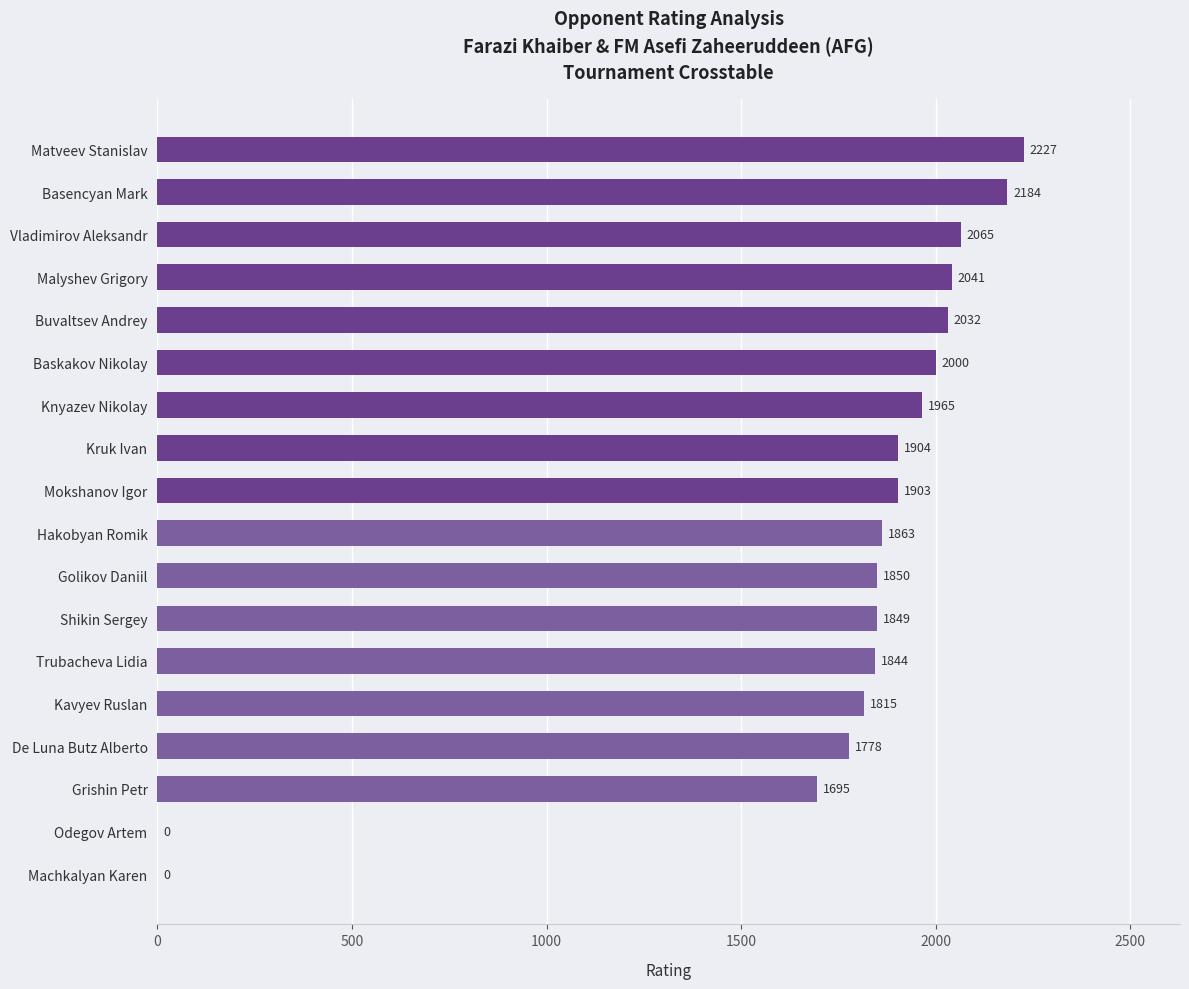

What is the sum of all values?

31015